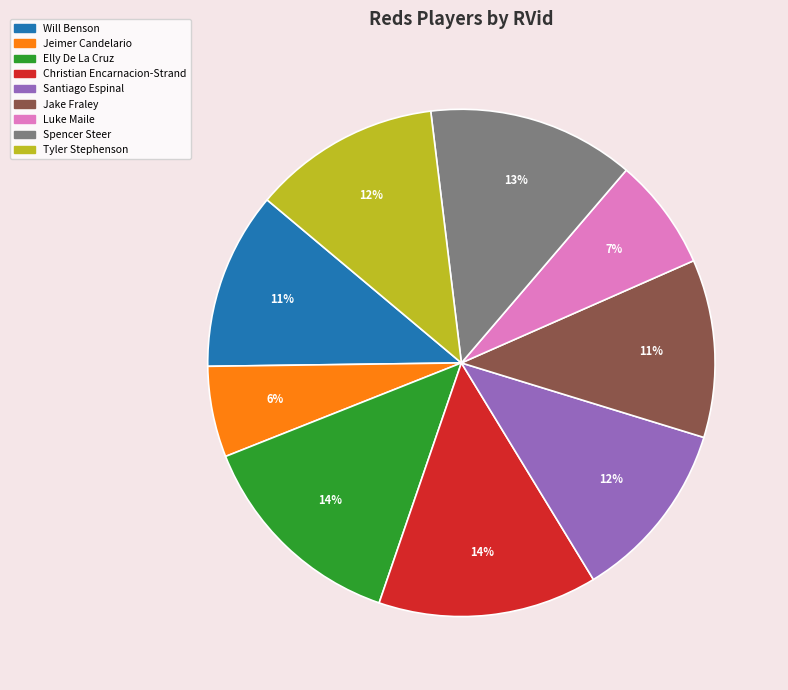

Between Jake Fraley and Elly De La Cruz, which is larger?

Elly De La Cruz